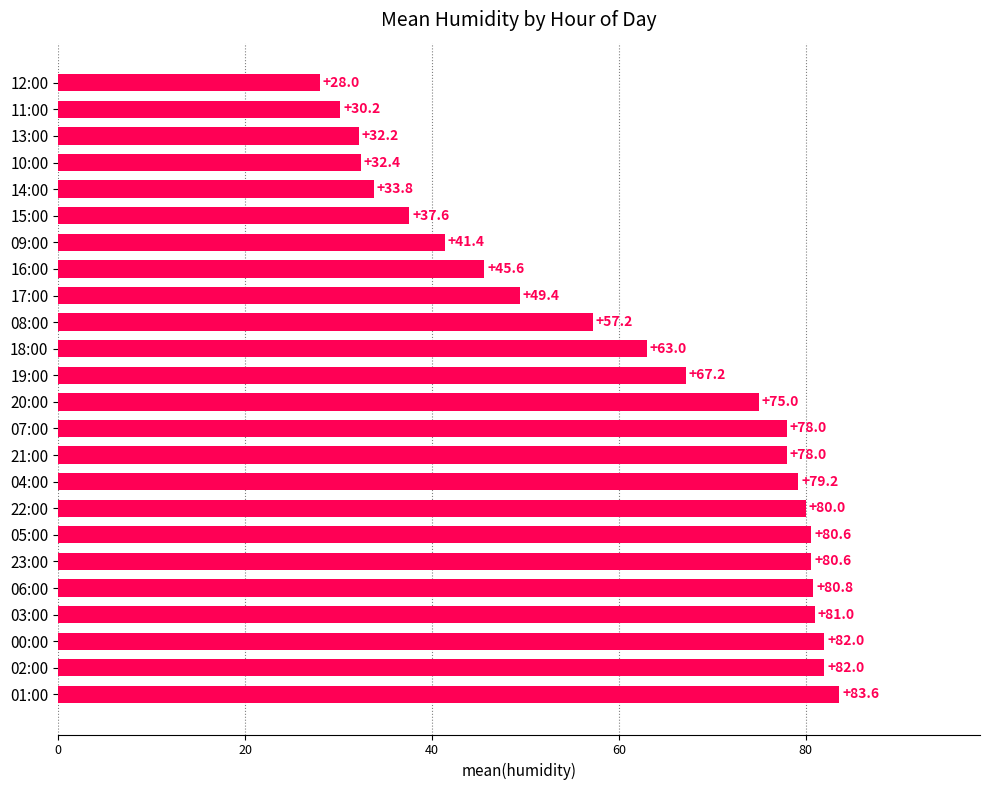

Read the value at 23:00.

80.6